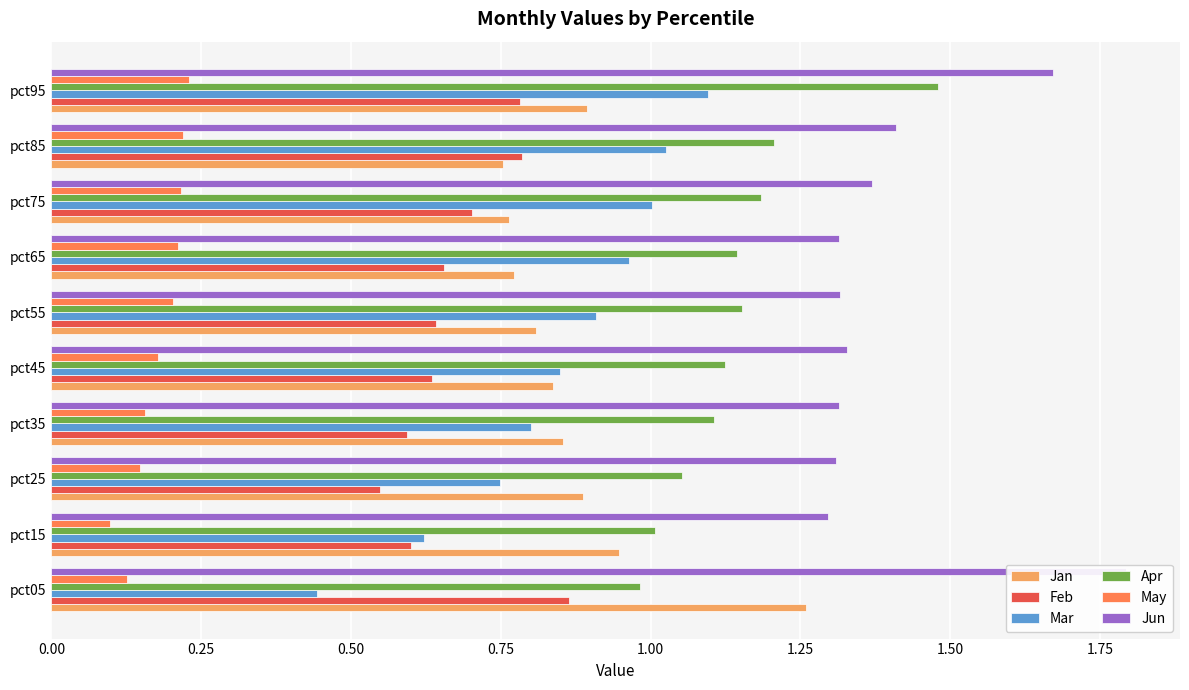

Rank the series at pct75 from lowest to highest value.

May, Feb, Jan, Mar, Apr, Jun